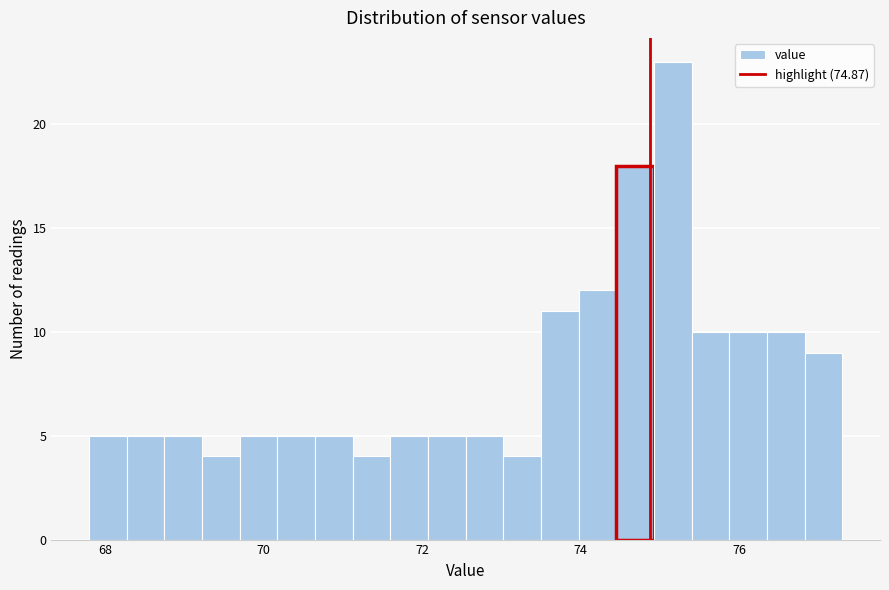

Read against the x-axis, roughly where is the centre of the tallest bar?

75.2